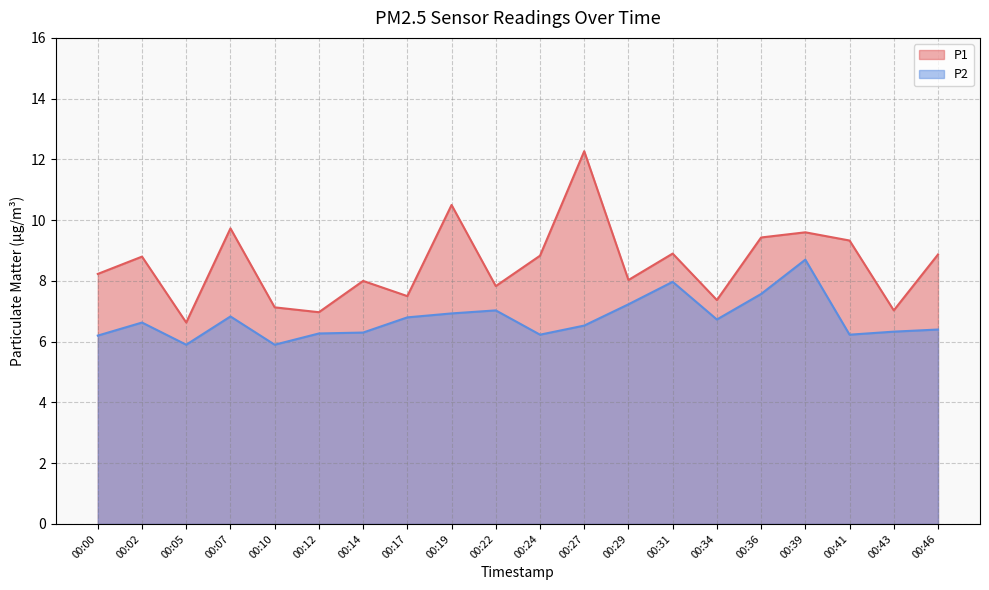

What is the value of the P1 point at the 5th from the left?

7.1